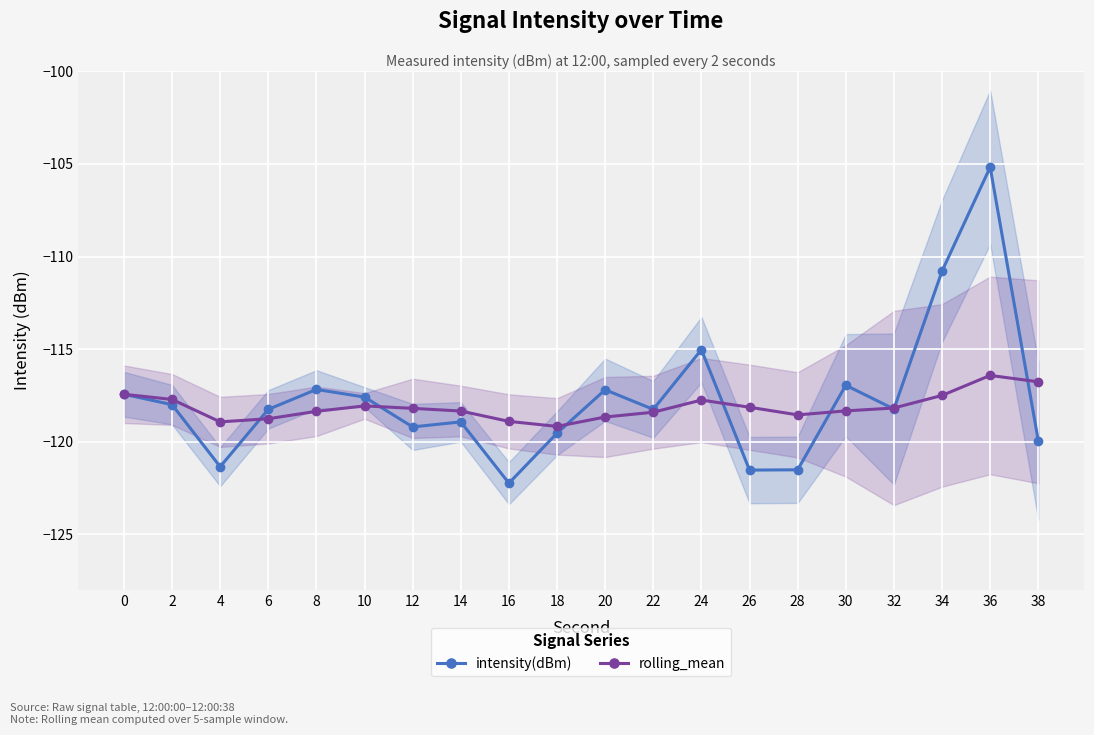

Is it true that rolling_mean equals -118.2 at 12?

True